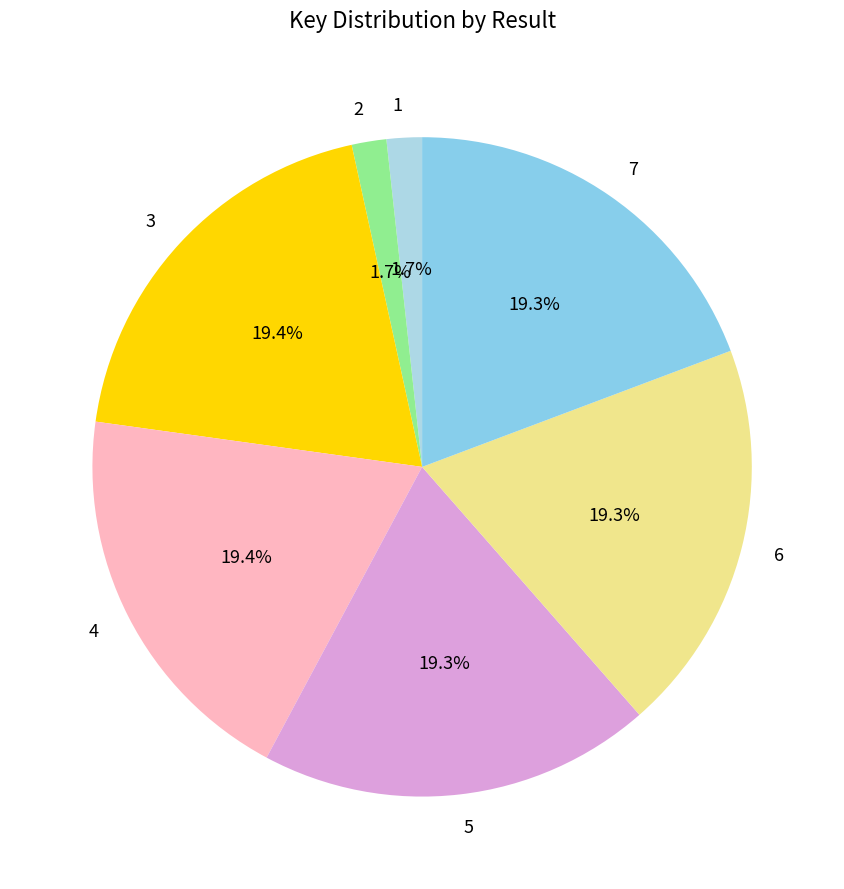

To the nearest percent, what is the combined percentage of 7 and 5?

39%